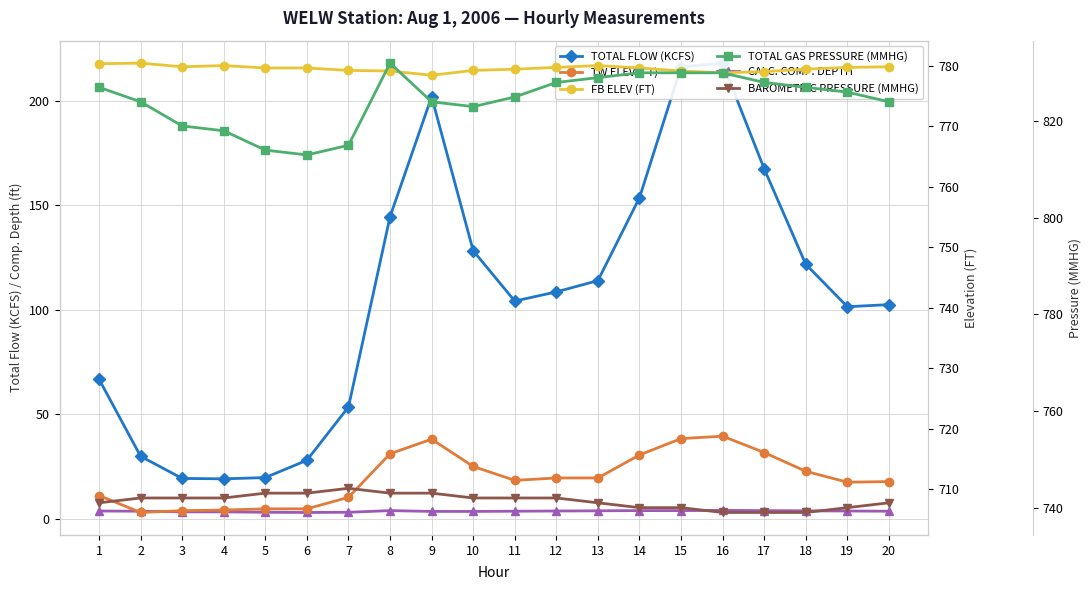

What is the sum of all FB ELEV (FT) values?

15590.1